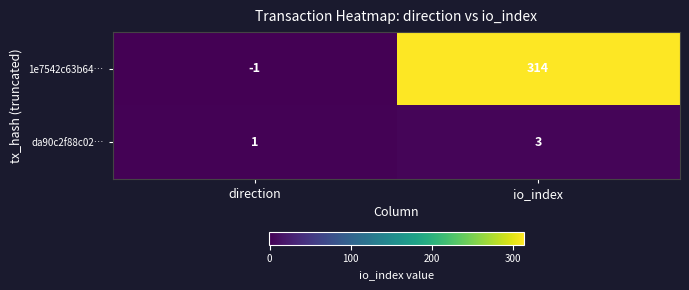

What is the difference between the highest and lowest values at io_index?

311